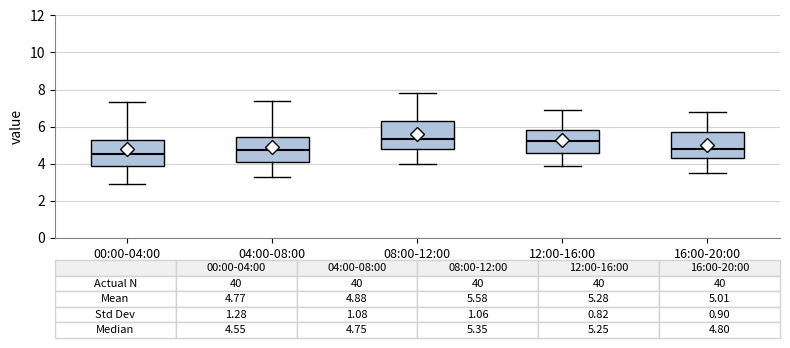

Which box has the lowest median line?

00:00-04:00